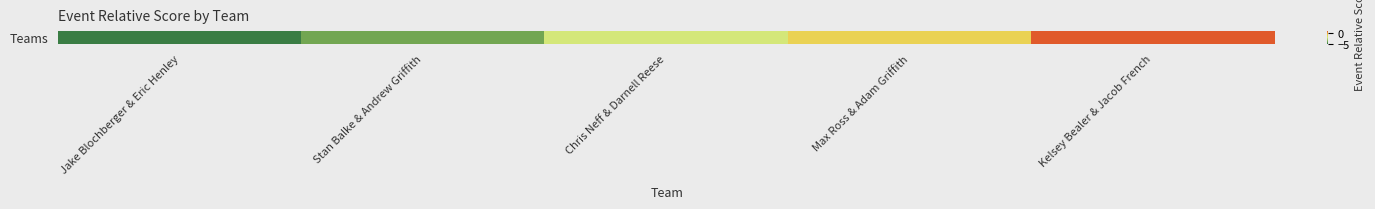

List the labels in order of value, smallest first.

Jake Blochberger & Eric Henley, Stan Balke & Andrew Griffith, Chris Neff & Darnell Reese, Max Ross & Adam Griffith, Kelsey Bealer & Jacob French